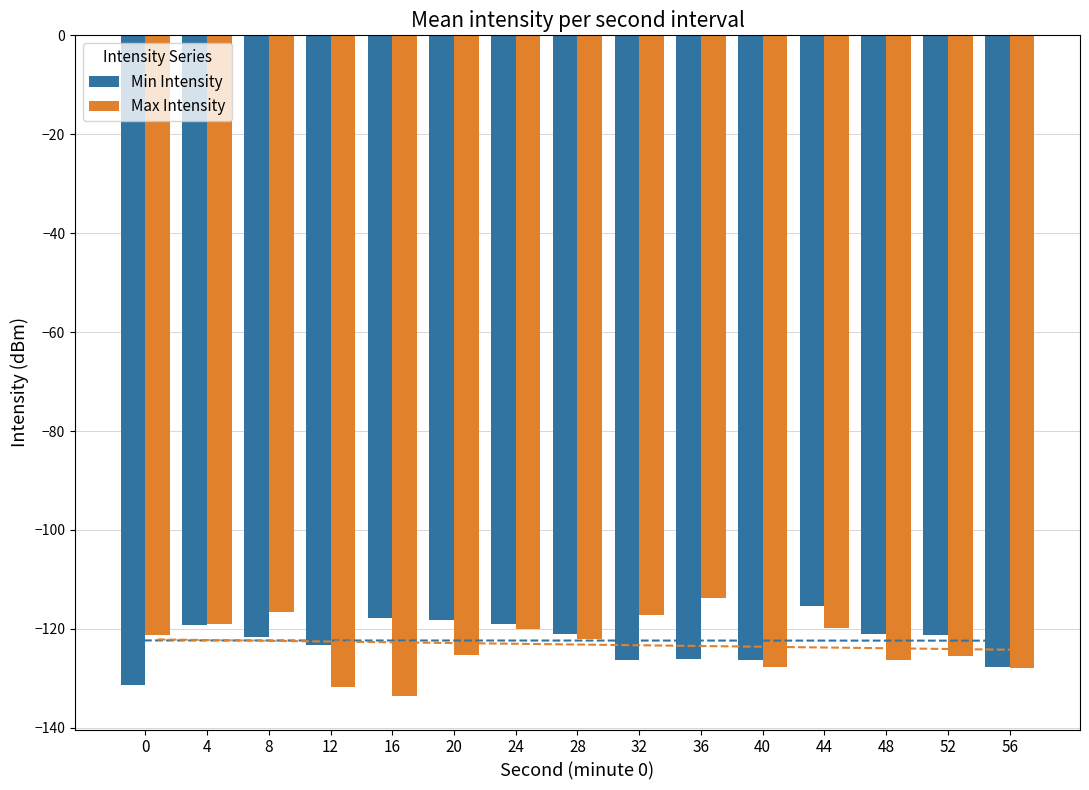

List the series in order of their overall mean, highest first.

Min Intensity, Max Intensity